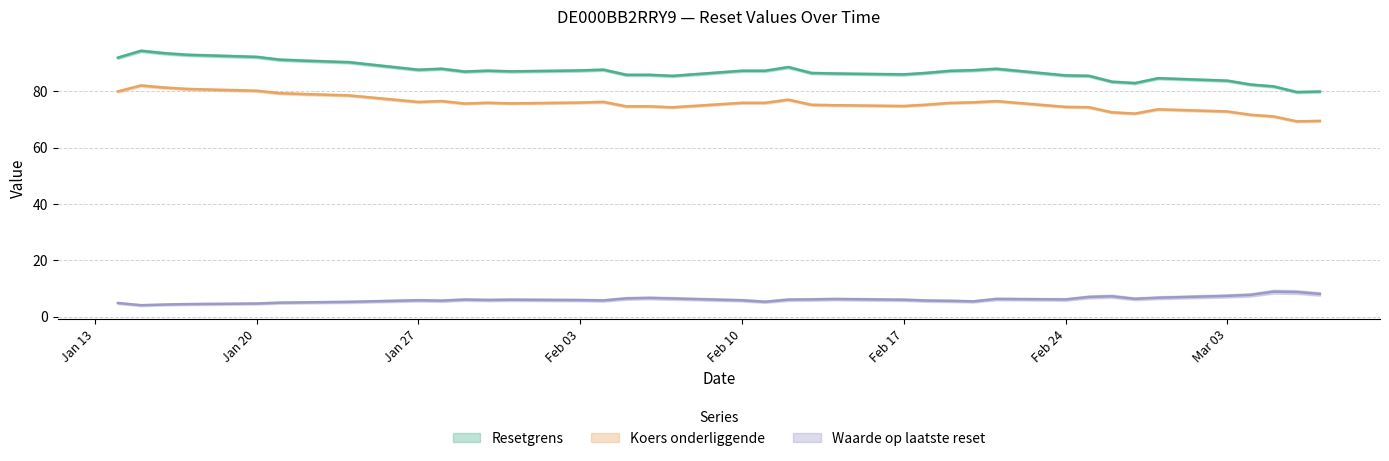

What is the greatest value displayed?

94.3